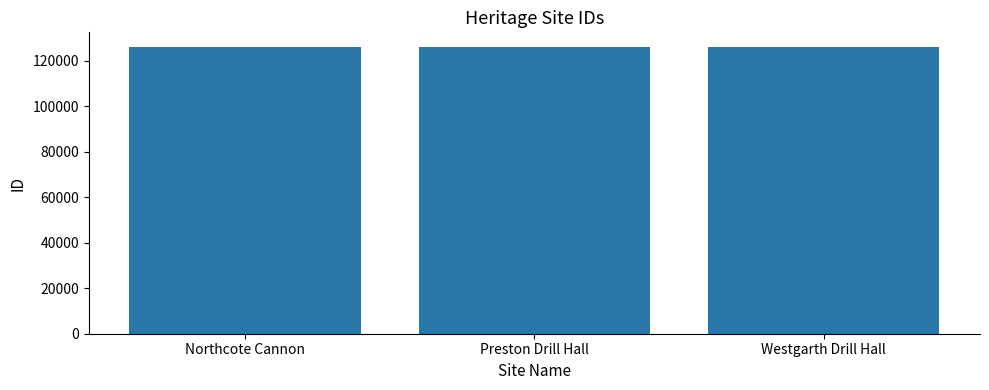

What is the label of the 1st bar from the right?

Westgarth Drill Hall